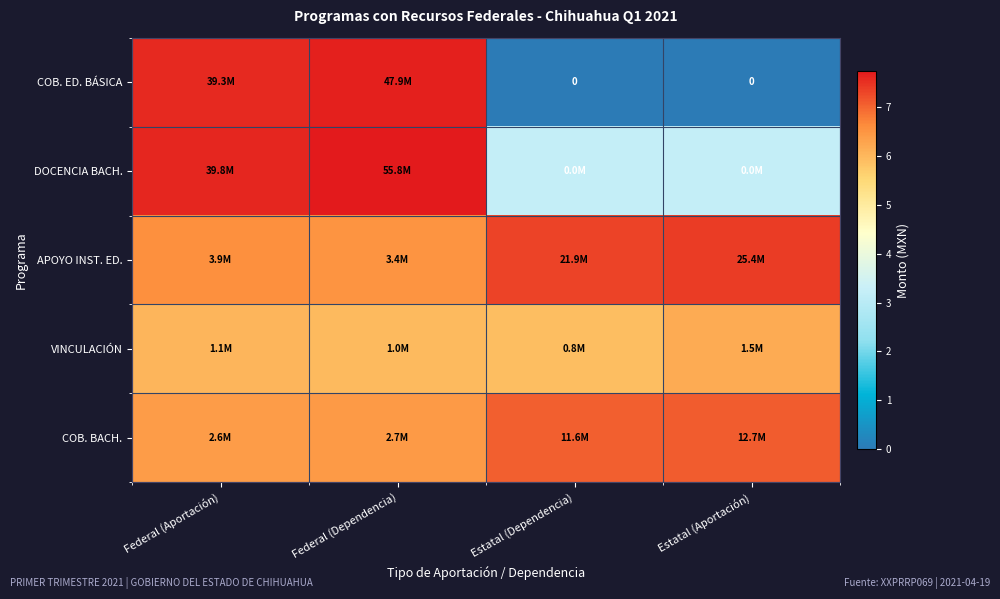

What is the approximate value of VINCULACIÓN at Federal (Dependencia)?

6.0